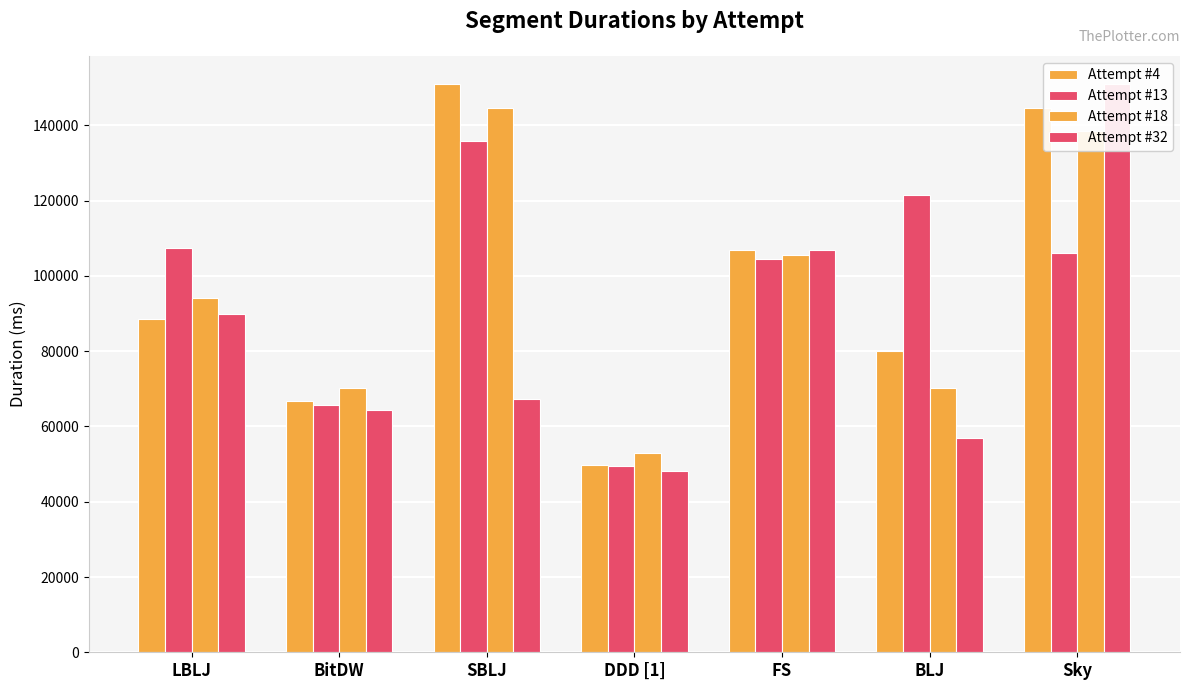

What is the spread (max minus min) of values at Sky?

44965